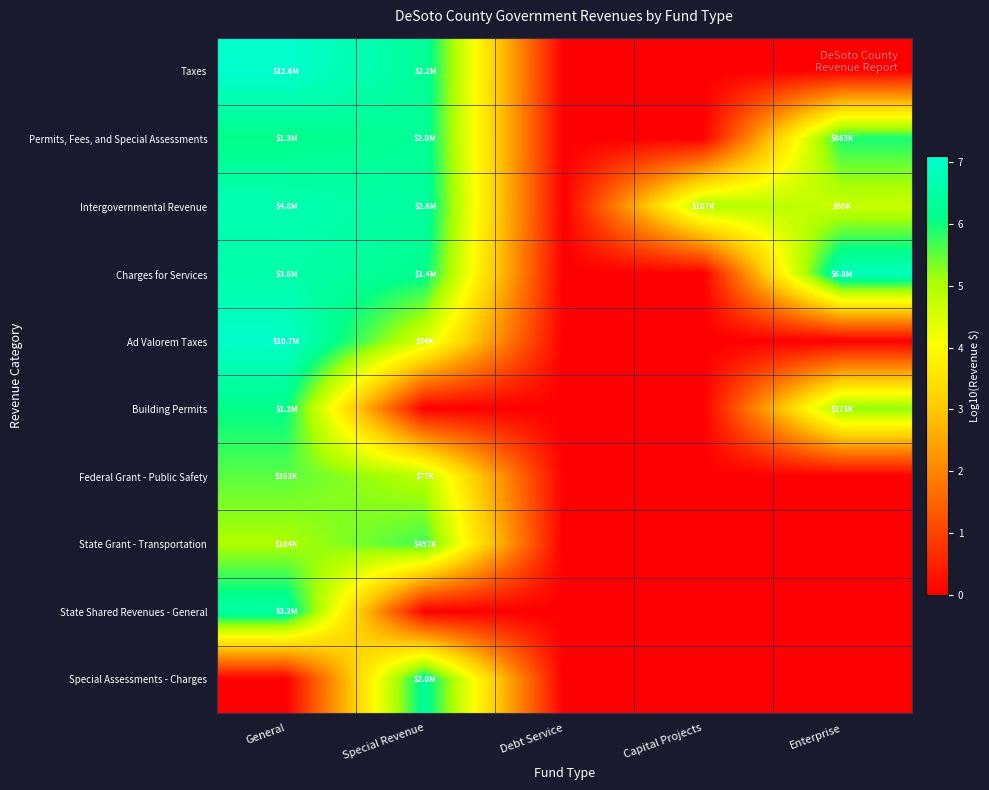

Reading left to right, what are all the values shown in this chart?

Taxes: General=7.1	Special Revenue=6.3	Debt Service=0.0	Capital Projects=0.0	Enterprise=0.0
Permits, Fees, and Special Assessments: General=6.1	Special Revenue=6.3	Debt Service=0.0	Capital Projects=0.0	Enterprise=5.9
Intergovernmental Revenue: General=6.7	Special Revenue=6.4	Debt Service=0.0	Capital Projects=5.0	Enterprise=4.7
Charges for Services: General=6.6	Special Revenue=6.2	Debt Service=0.0	Capital Projects=0.0	Enterprise=6.8
Ad Valorem Taxes: General=7.0	Special Revenue=4.5	Debt Service=0.0	Capital Projects=0.0	Enterprise=0.0
Building Permits: General=6.1	Special Revenue=0.0	Debt Service=0.0	Capital Projects=0.0	Enterprise=5.2
Federal Grant - Public Safety: General=5.5	Special Revenue=4.9	Debt Service=0.0	Capital Projects=0.0	Enterprise=0.0
State Grant - Transportation: General=5.0	Special Revenue=5.7	Debt Service=0.0	Capital Projects=0.0	Enterprise=0.0
State Shared Revenues - General: General=6.5	Special Revenue=0.0	Debt Service=0.0	Capital Projects=0.0	Enterprise=0.0
Special Assessments - Charges: General=0.0	Special Revenue=6.3	Debt Service=0.0	Capital Projects=0.0	Enterprise=0.0